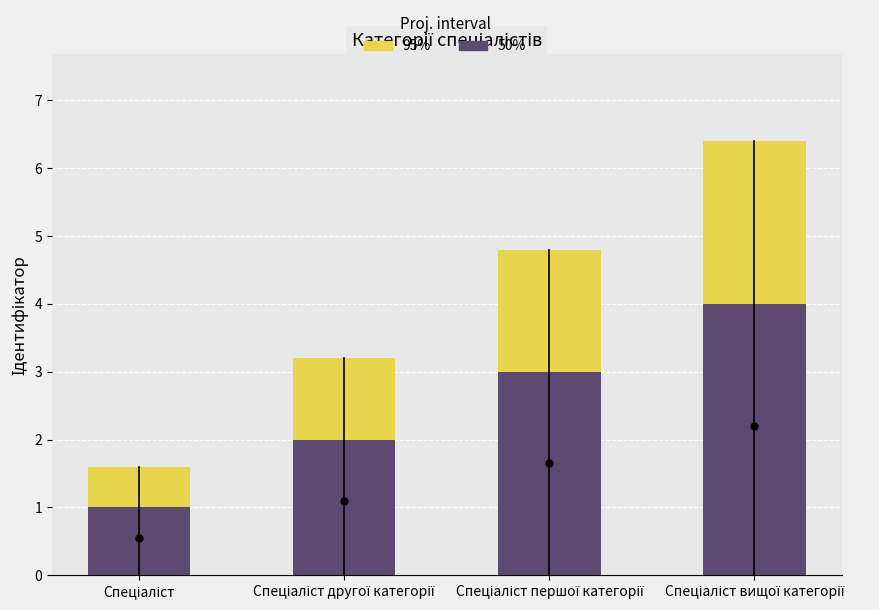

How many groups of bars are there?

4